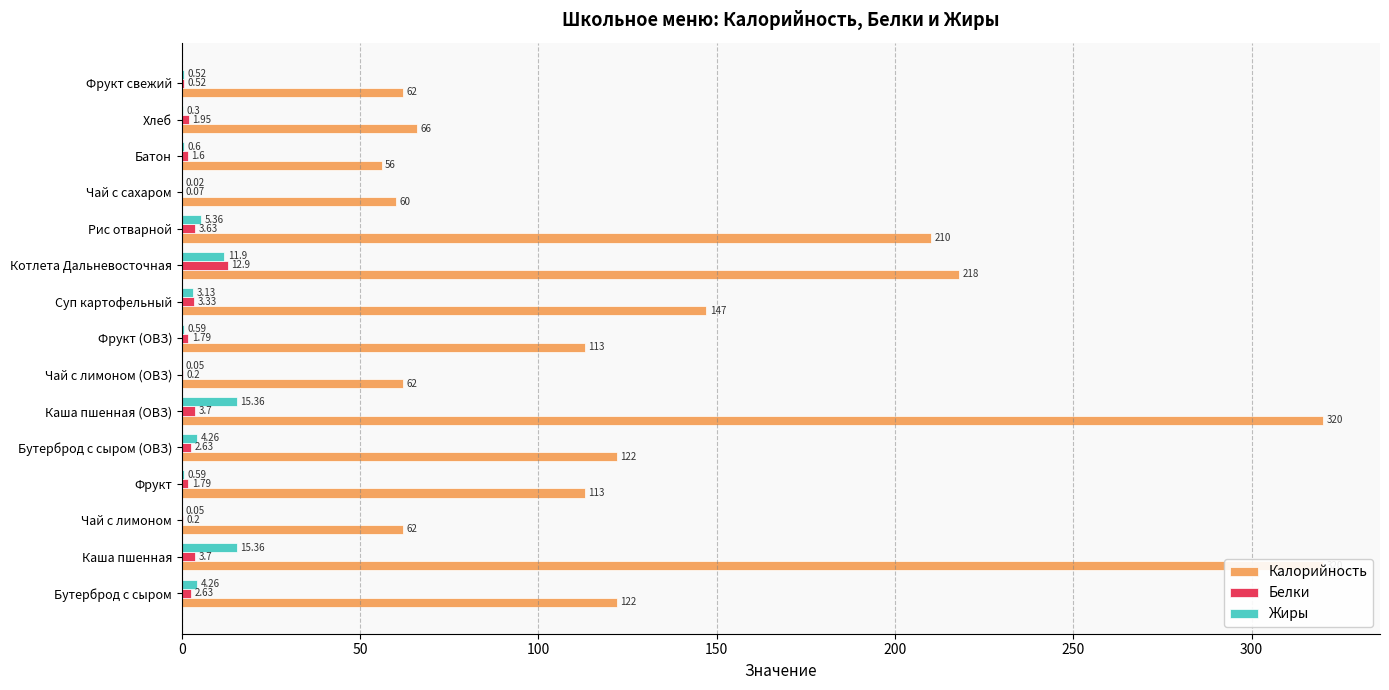

The Калорийность series shows 66.0 at Хлеб. True or false?

True